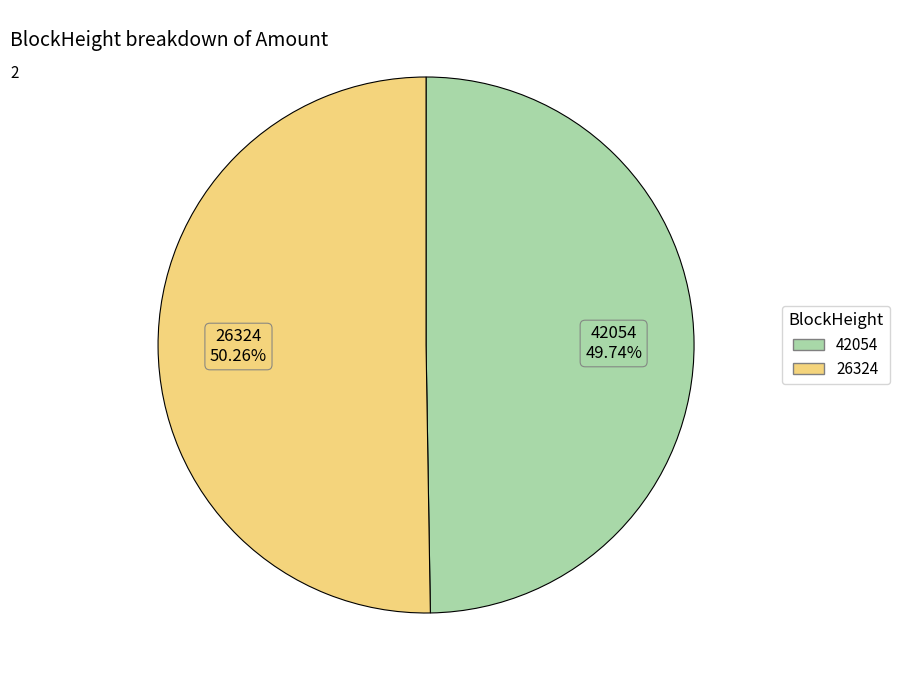

To the nearest percent, what is the average slice percentage?

50%